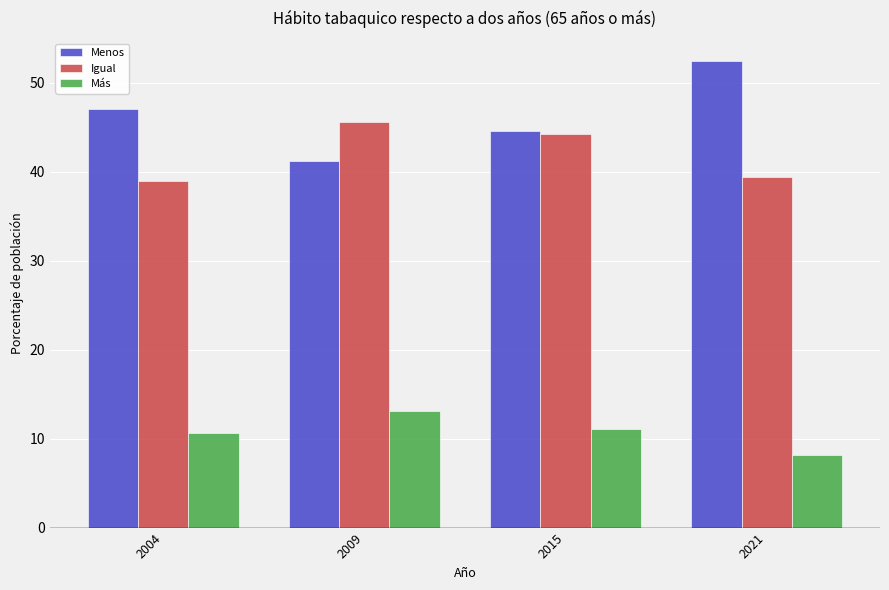

Is it true that Igual equals 15.5 at 2009?

False